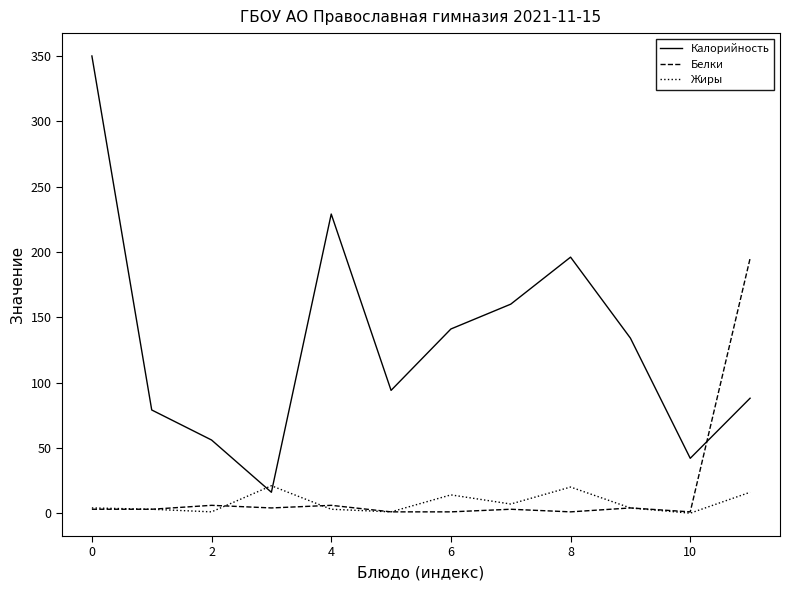

How many lines are shown in the chart?

3